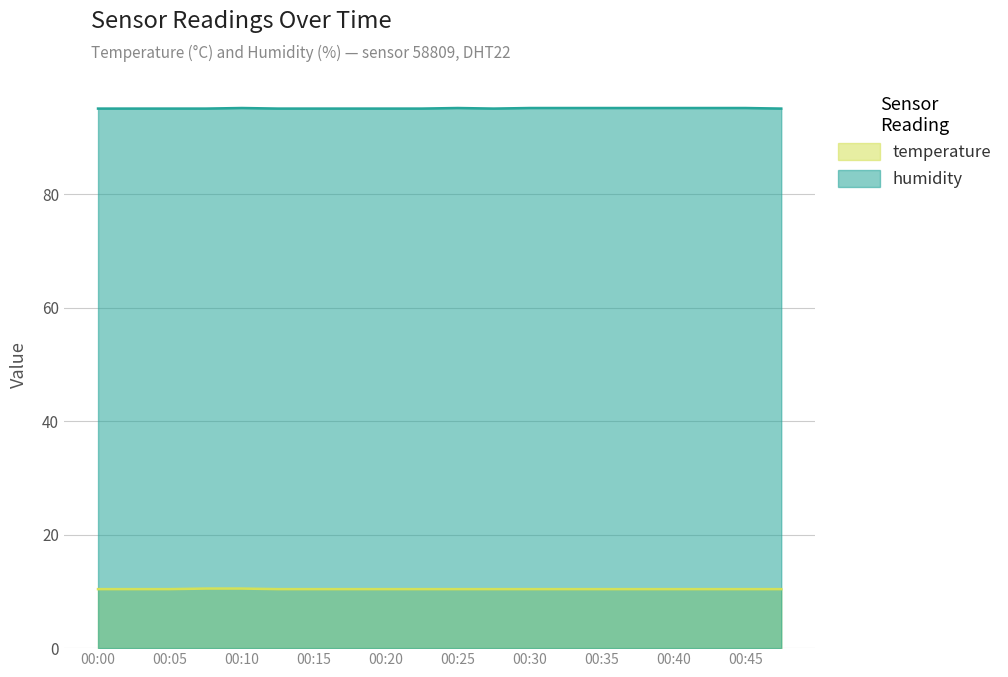

Which series has the largest total across all categories?

humidity